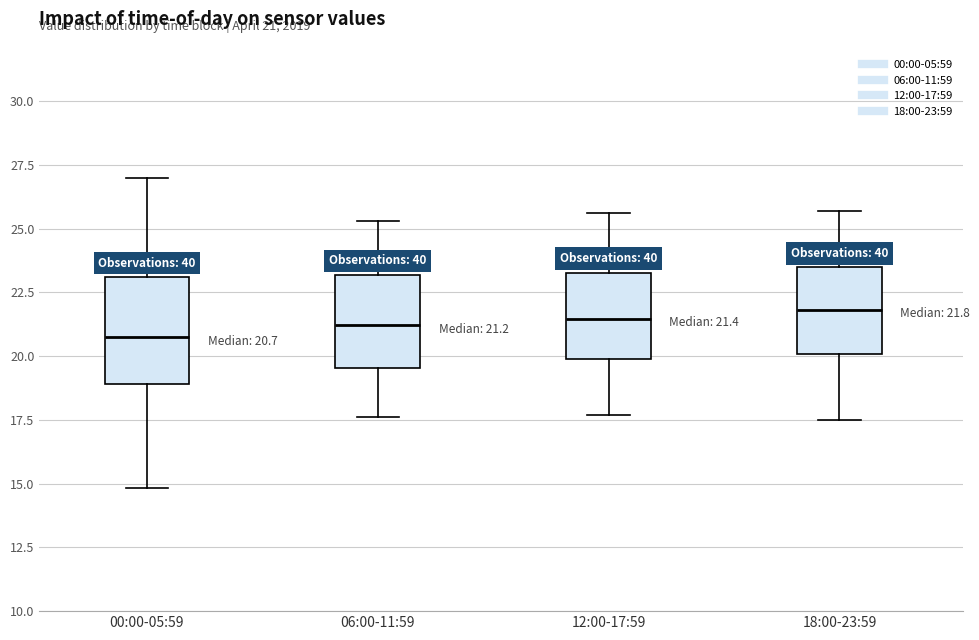

Which box is the tallest, from its lower edge to its upper edge?

00:00-05:59